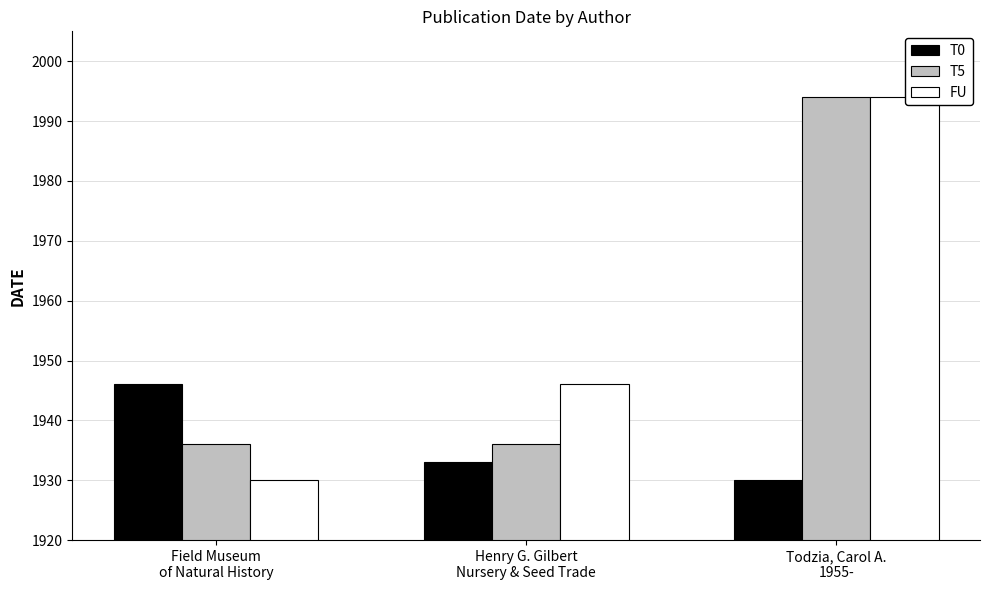

Reading left to right, extract all data points from this chart.

T0: 1946	1933	1930
T5: 1936	1936	1994
FU: 1930	1946	1994